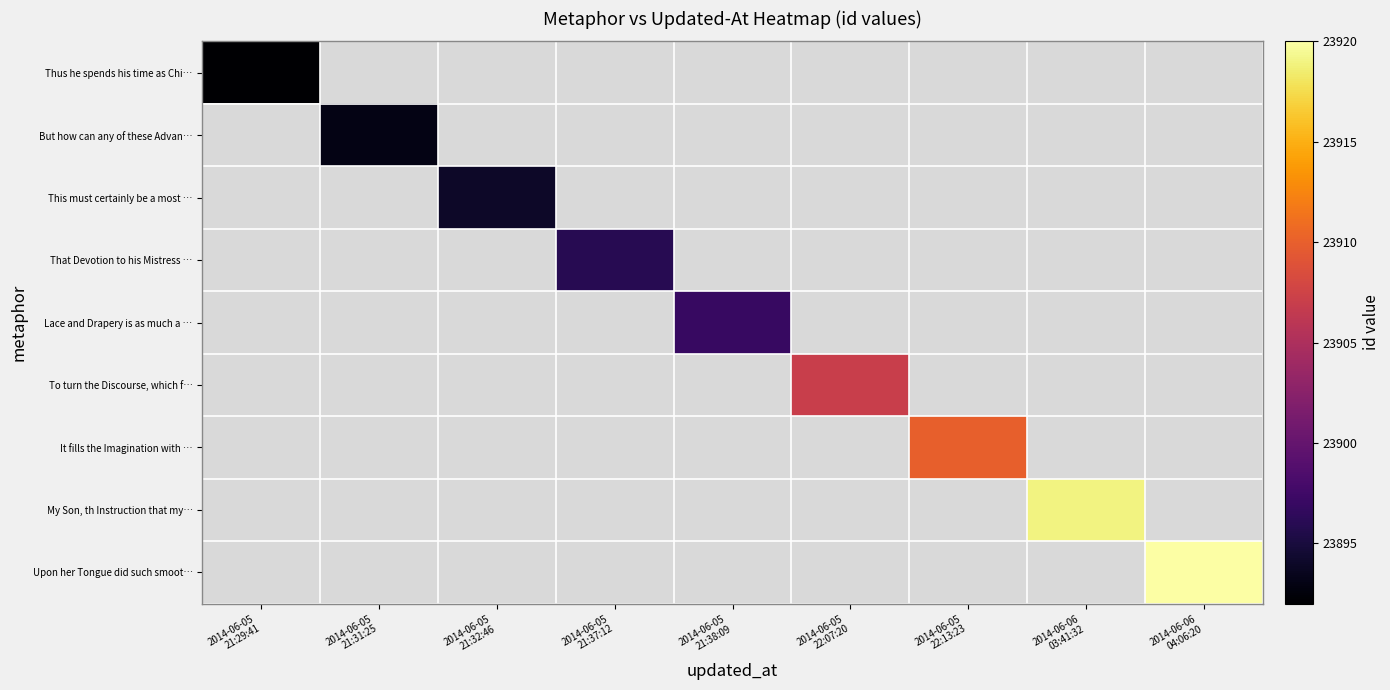

Count the number of data series in this chart.

9